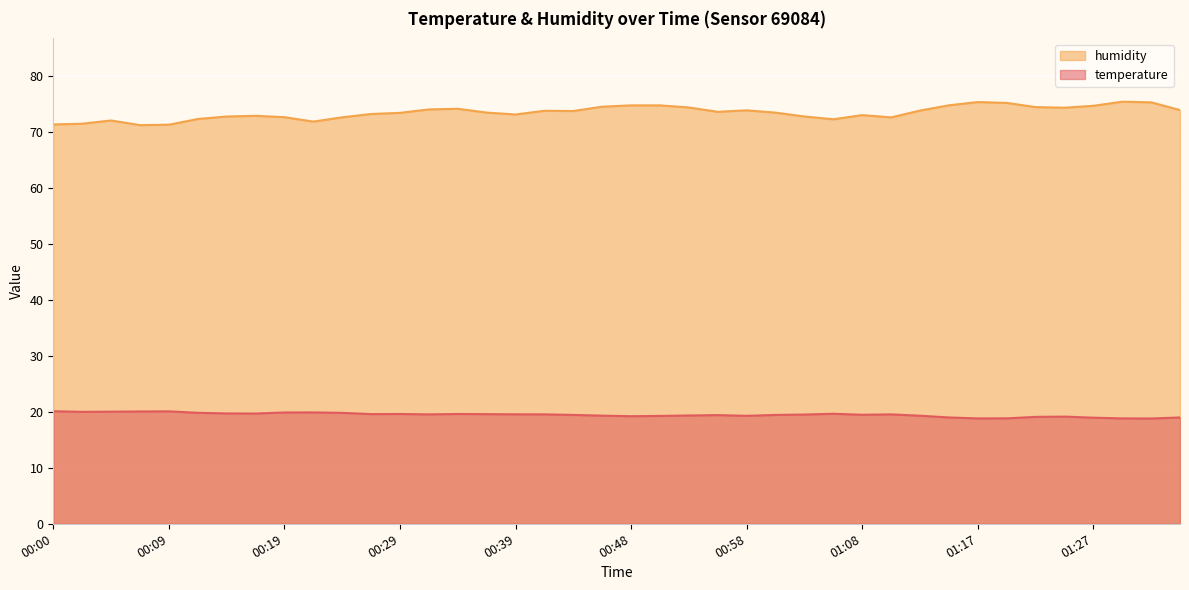

What is the label of the 2nd point from the right?

01:32